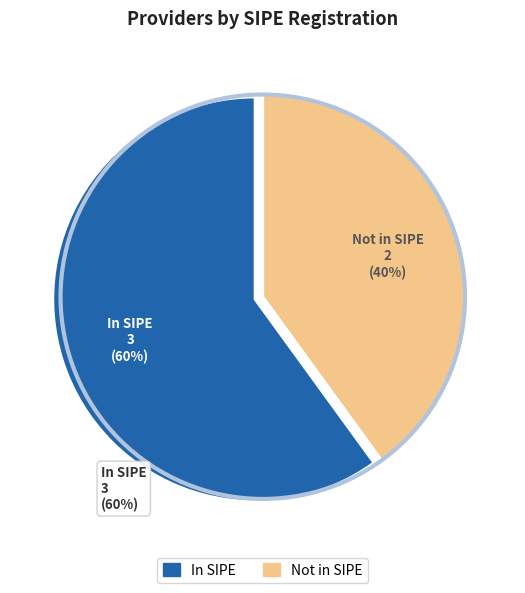

Rank the categories by value from highest to lowest.

In SIPE, Not in SIPE